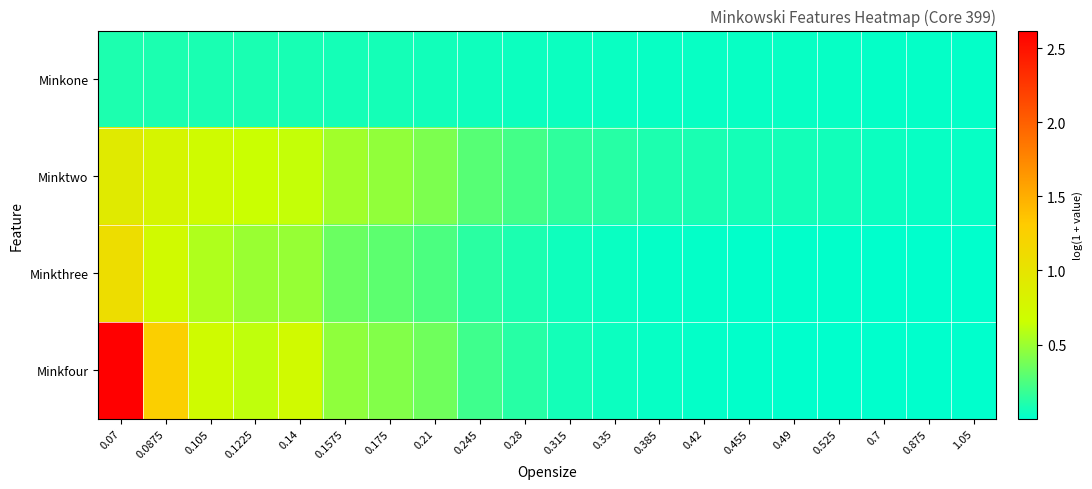

List the series in order of their peak value, lowest first.

Minkone, Minktwo, Minkthree, Minkfour